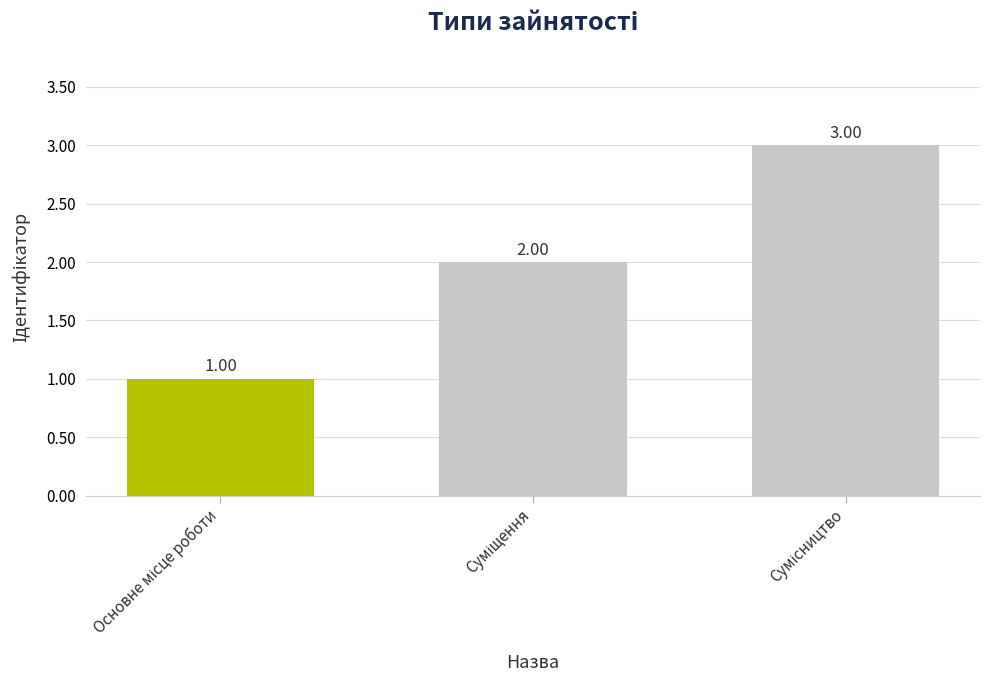

Does the chart contain any negative values?

No